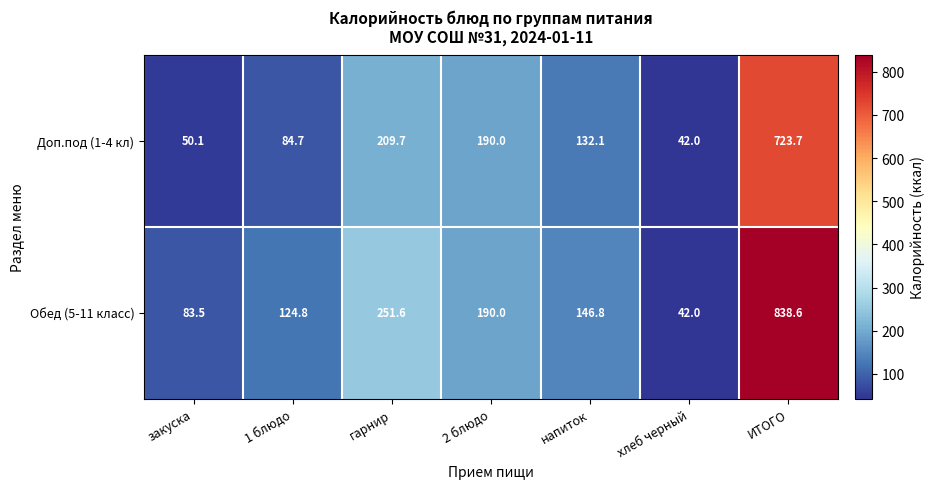

Is it true that Обед (5-11 класс) equals 190.0 at 2 блюдо?

True